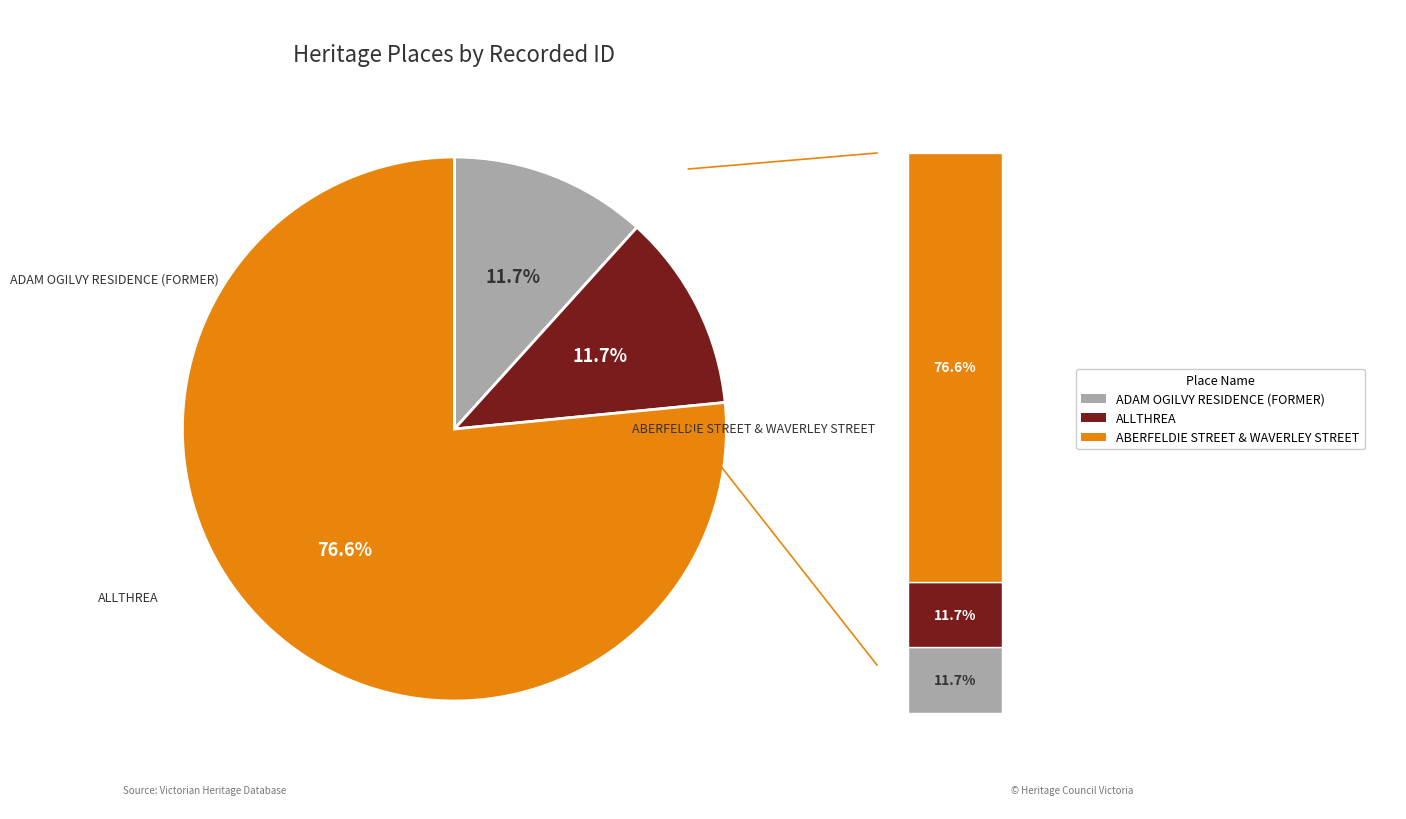

To the nearest percent, what portion does ADAM OGILVY RESIDENCE (FORMER) represent?

12%